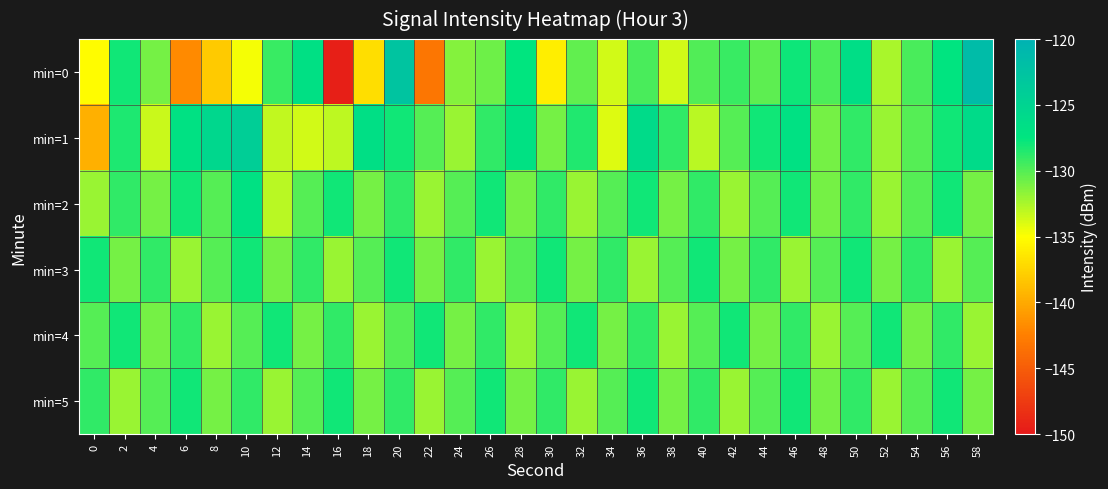

How many series are shown in this chart?

6